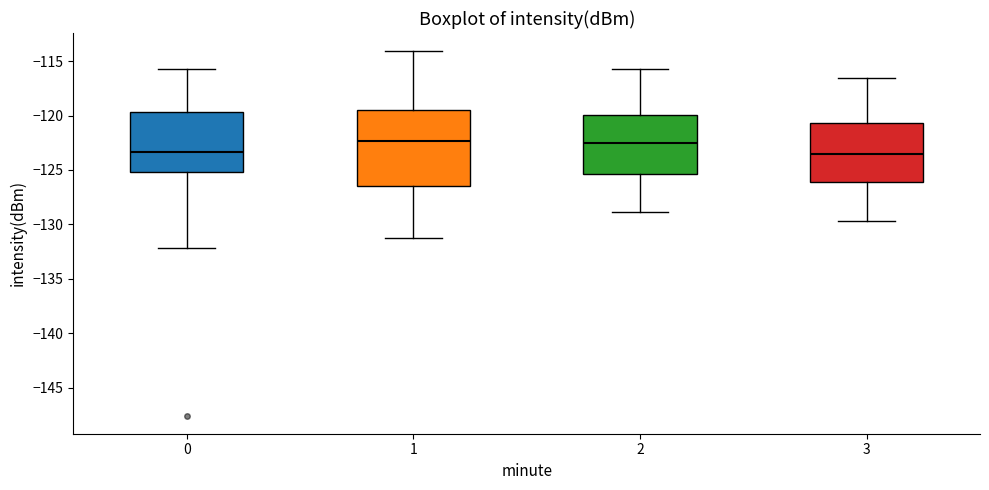

Reading left to right, read every box against the y-axis: the position of its median line, the range the box covers, and the ends of its whiskers. The values are not printed on the chart, so give them approximately, as read against the axis.

0: median -123.5, box -125.0 to -119.5, whiskers -132.0 to -115.5
1: median -122.5, box -126.5 to -119.5, whiskers -131.5 to -114.0
2: median -122.5, box -125.5 to -120.0, whiskers -129.0 to -115.5
3: median -123.5, box -126.0 to -120.5, whiskers -129.5 to -116.5